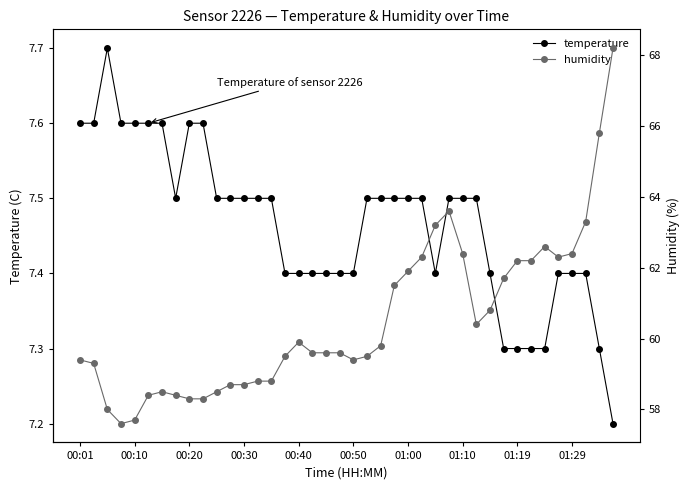

True or false: temperature has more than 0 points higher than both neighbors.

True